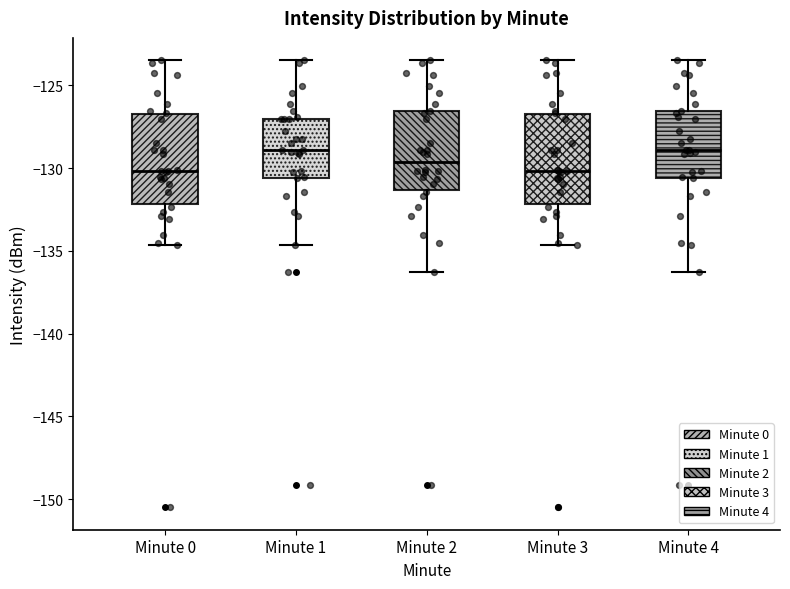

Where does the lower whisker of the box for Minute 4 end on the y-axis? The values are not printed on the chart, so give them approximately, as read against the axis.

-136.5